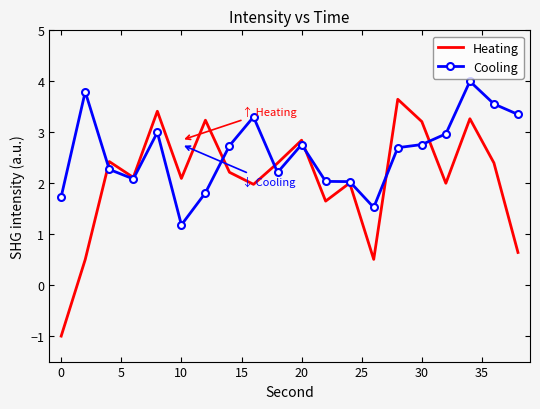

Which series has the largest range (max minus min)?

Heating